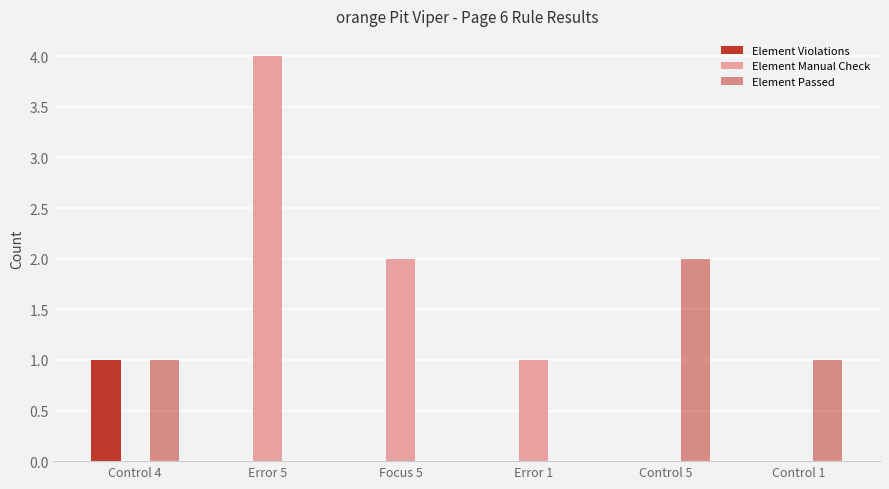

Reading left to right, extract all data points from this chart.

Element Violations: 1	0	0	0	0	0
Element Manual Check: 0	4	2	1	0	0
Element Passed: 1	0	0	0	2	1